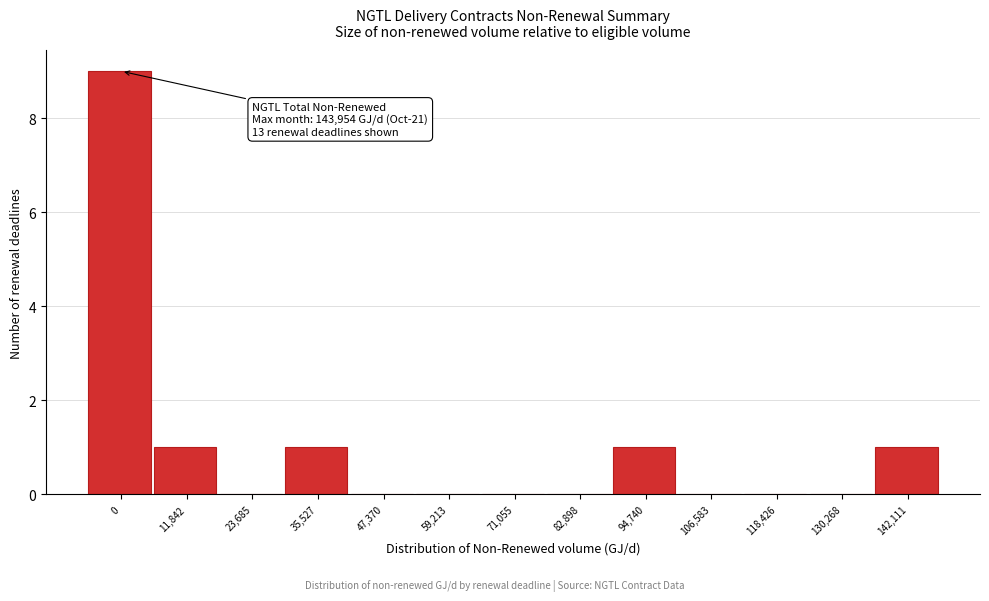

Reading left to right, what are all the values shown in this chart?

0=9	11,842=1	23,685=0	35,527=1	47,370=0	59,213=0	71,055=0	82,898=0	94,740=1	106,583=0	118,426=0	130,268=0	142,111=1